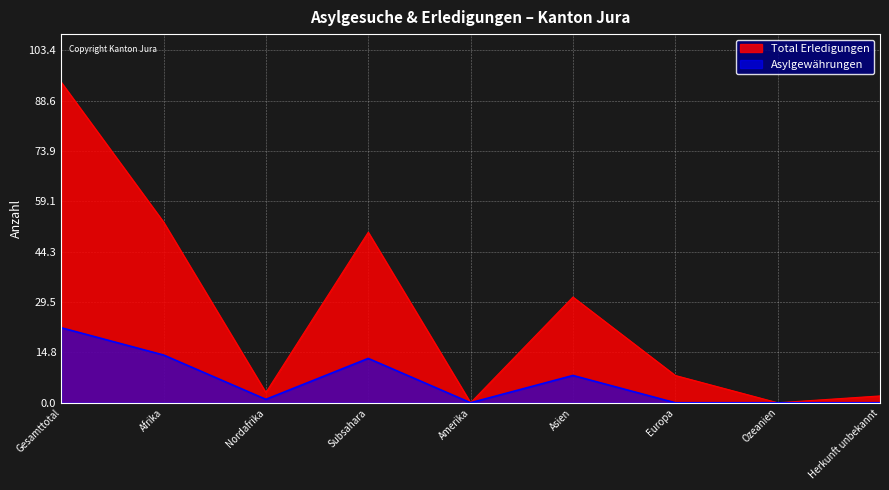

Reading left to right, list all the values displayed in this chart.

Total Erledigungen: Gesamttotal=94	Afrika=53	Nordafrika=3	Subsahara=50	Amerika=0	Asien=31	Europa=8	Ozeanien=0	Herkunft unbekannt=2
Asylgewährungen: Gesamttotal=22	Afrika=14	Nordafrika=1	Subsahara=13	Amerika=0	Asien=8	Europa=0	Ozeanien=0	Herkunft unbekannt=0